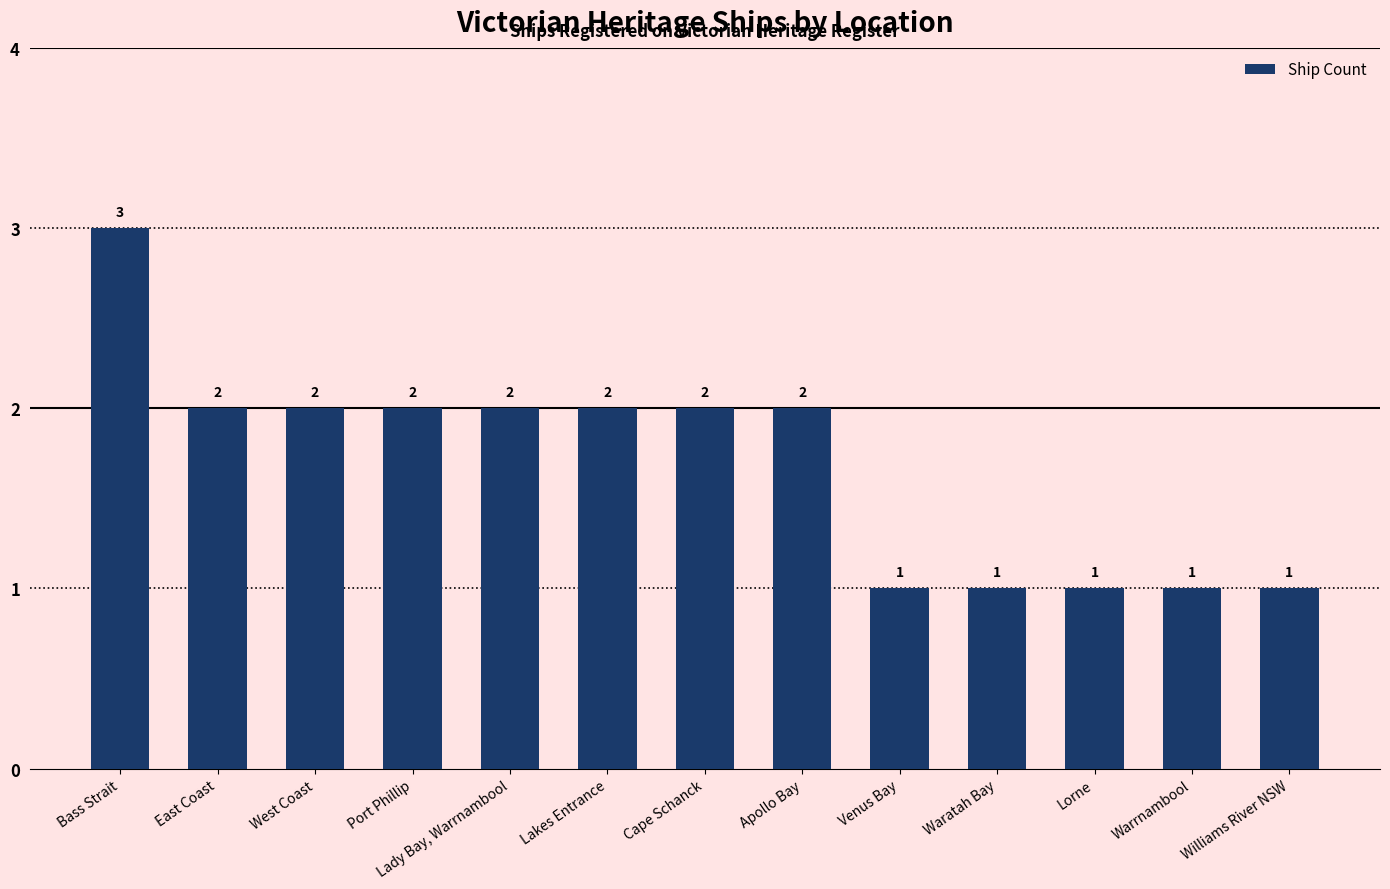

How many values are below 2?

5